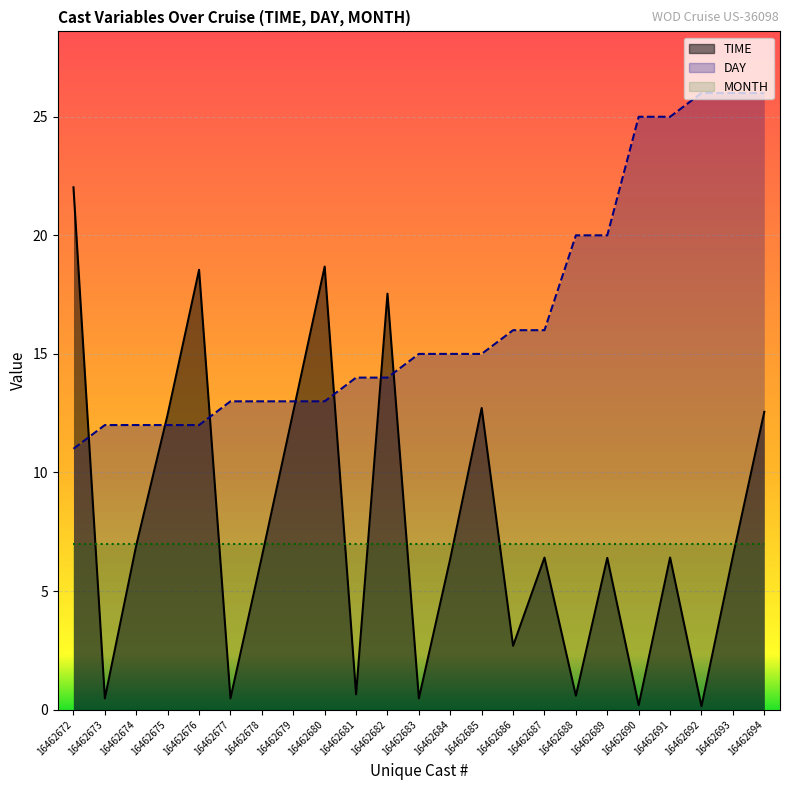

How many data points in TIME are less than 6?

8